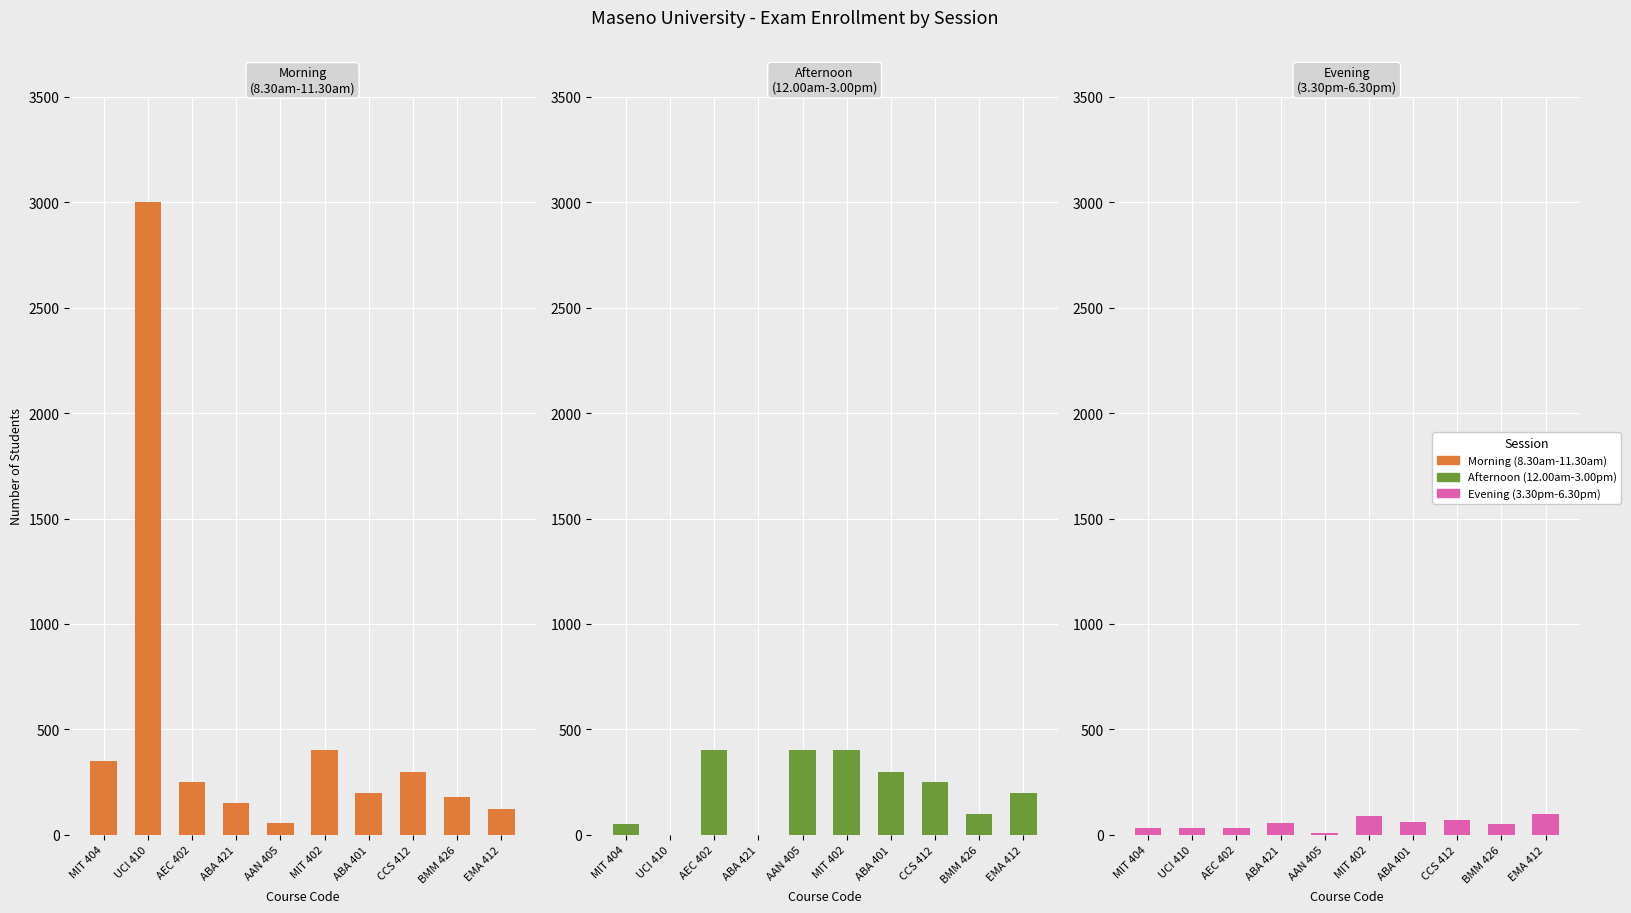

Are the bars grouped side by side (vs. stacked)?

Yes